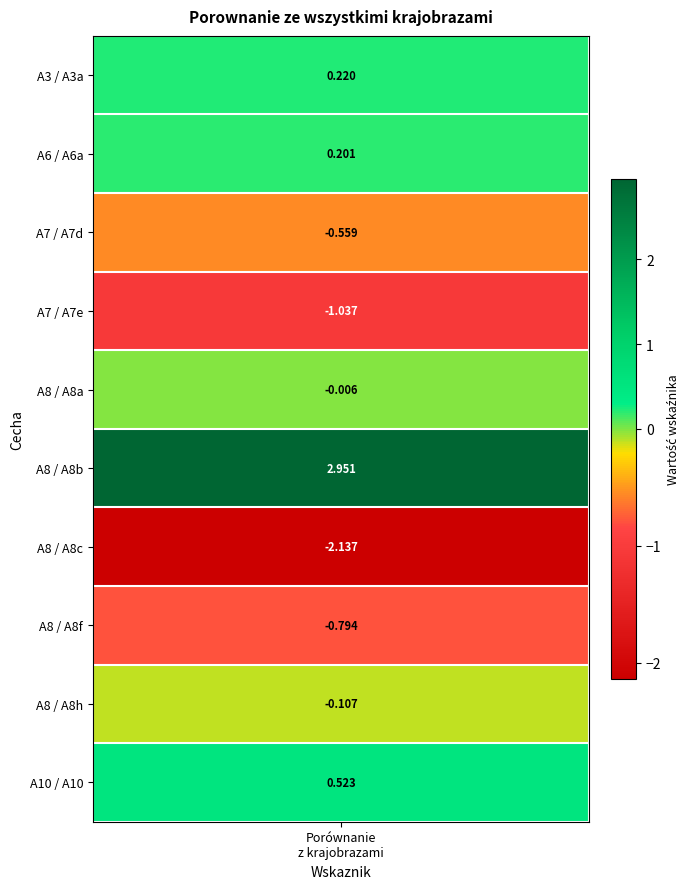

Rank the categories by value from highest to lowest.

A8b, A10, A3a, A6a, A8a, A8h, A7d, A8f, A7e, A8c